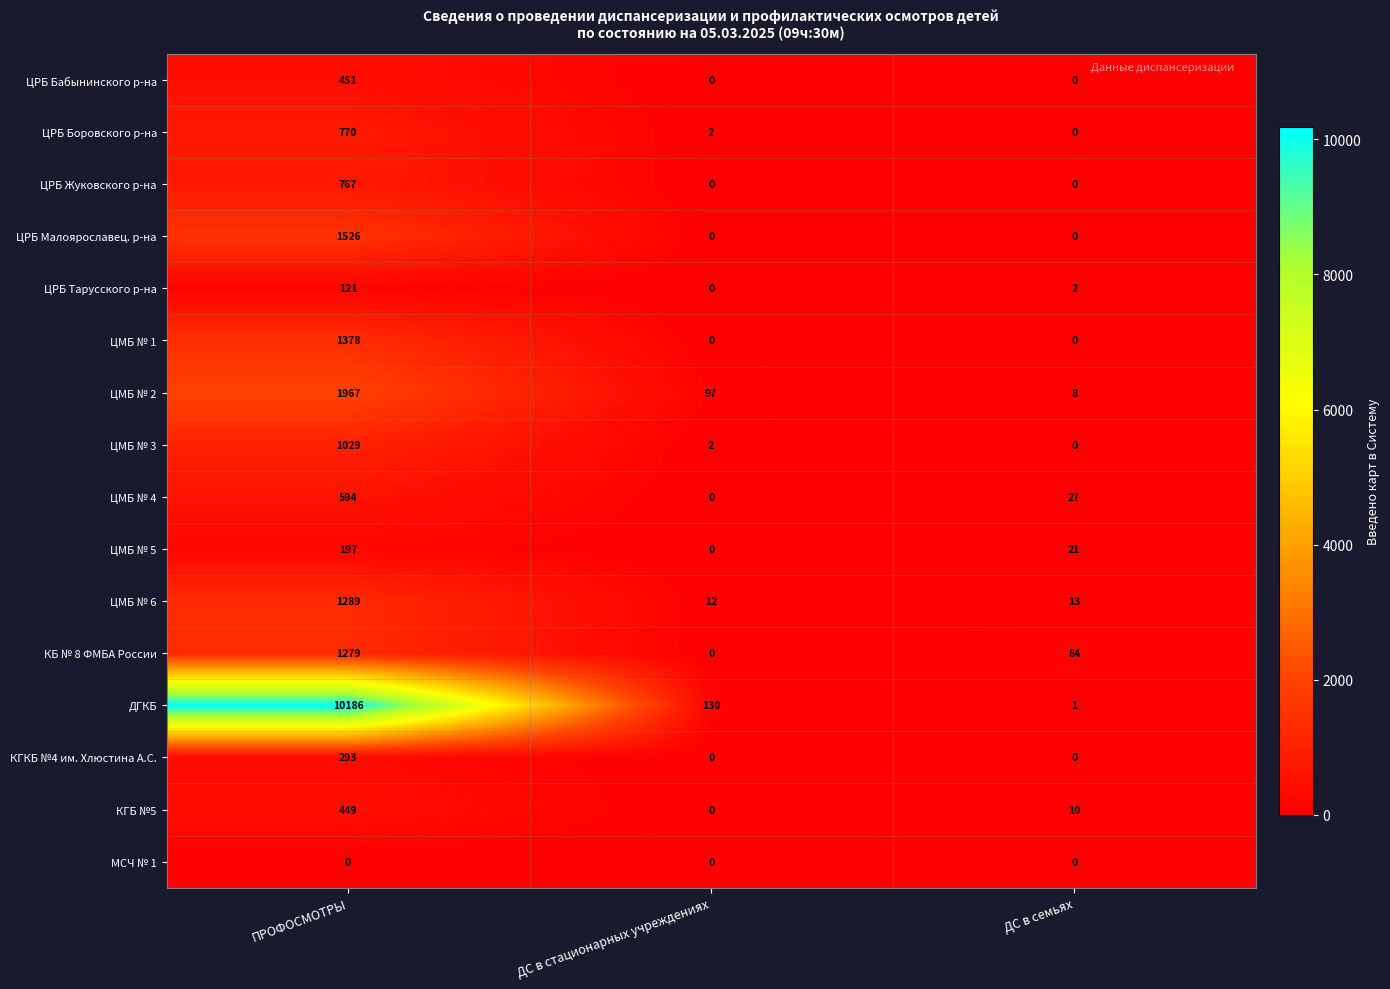

What is the spread (max minus min) of values at ДС в семьях?

84